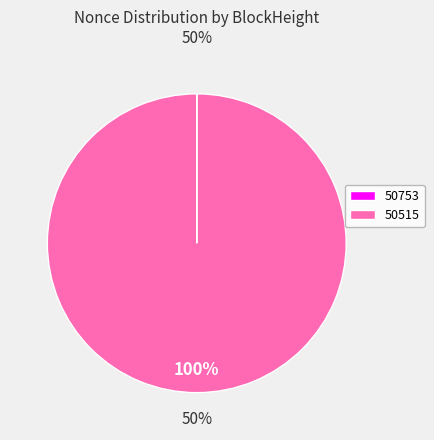

How many segments does this pie chart have?

2